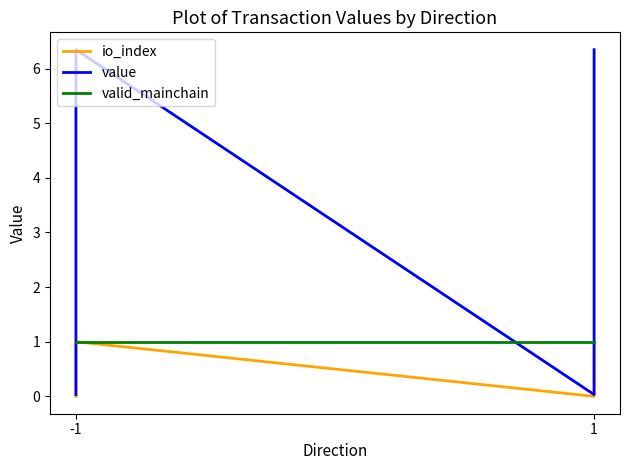

What are all the series names shown in the legend?

io_index, value, valid_mainchain